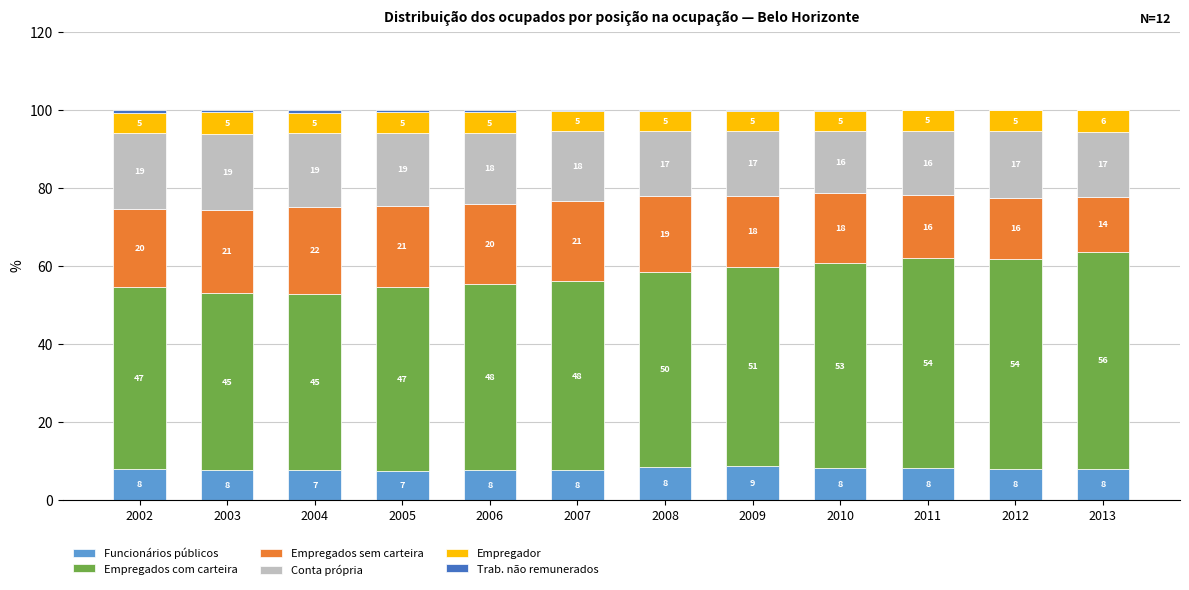

Which category has the highest value in the Funcionários públicos series?

2009